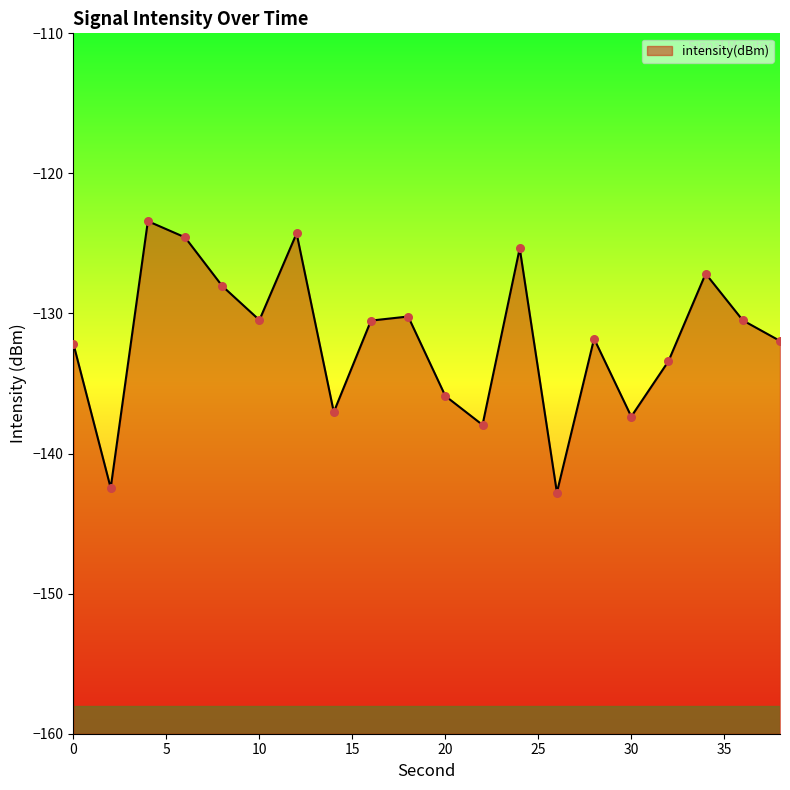

Which has a higher value, 8 or 18?

8